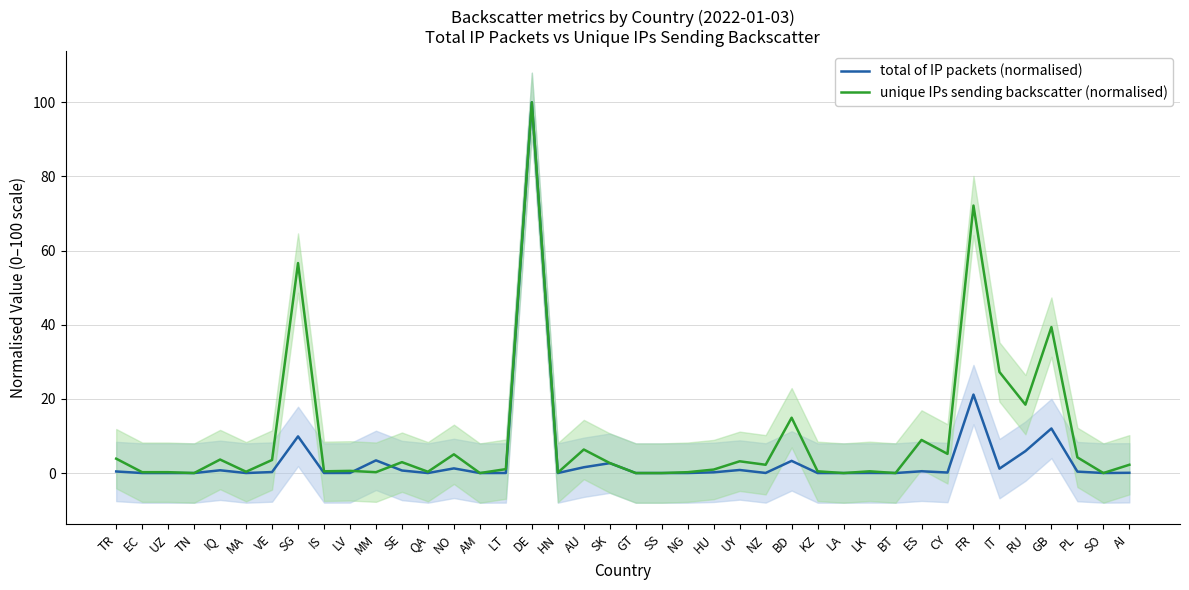

What is the label of the 7th point from the right?

FR